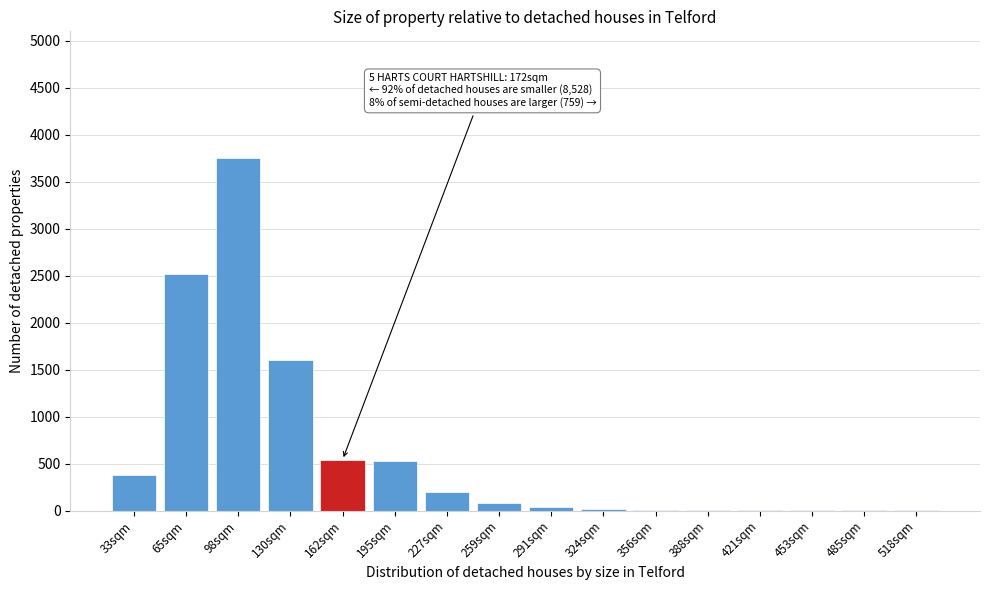

What is the change in value from 130sqm to 162sqm?

-1060